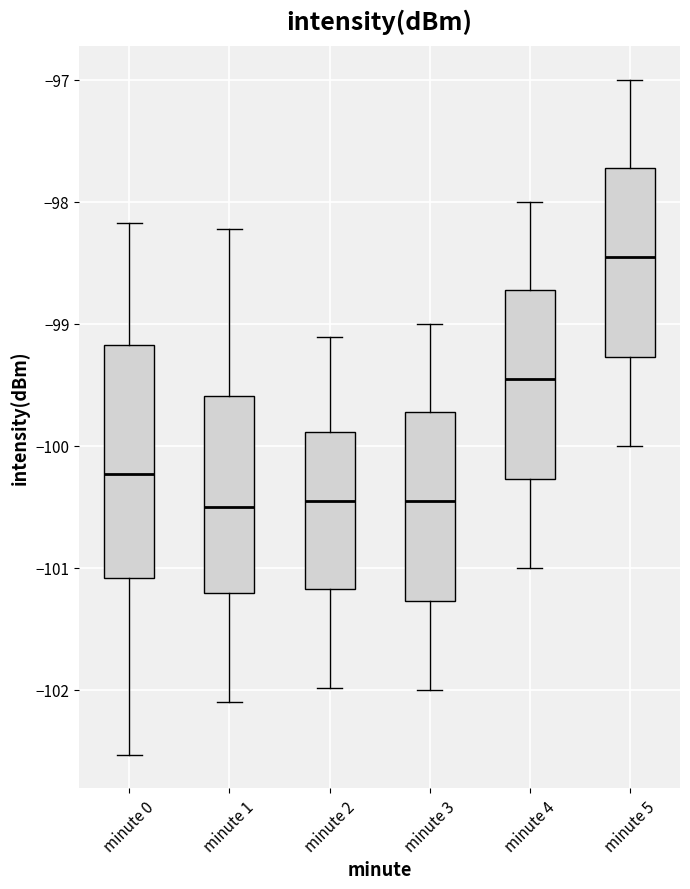

Reading left to right, transcribe this box plot: for each box, give where its median line is, the range the box spans, and where its two whiskers end, as read against the y-axis. The values are not printed on the chart, so give them approximately, as read against the axis.

minute 0: median -100.2, box -101.1 to -99.2, whiskers -102.5 to -98.2
minute 1: median -100.5, box -101.2 to -99.6, whiskers -102.1 to -98.2
minute 2: median -100.5, box -101.2 to -99.9, whiskers -102.0 to -99.1
minute 3: median -100.4, box -101.3 to -99.7, whiskers -102.0 to -99.0
minute 4: median -99.4, box -100.3 to -98.7, whiskers -101.0 to -98.0
minute 5: median -98.4, box -99.3 to -97.7, whiskers -100.0 to -97.0